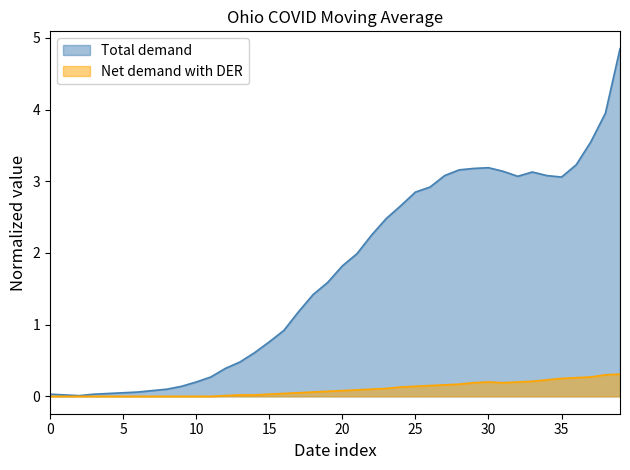

Which series has the largest total across all categories?

Total demand